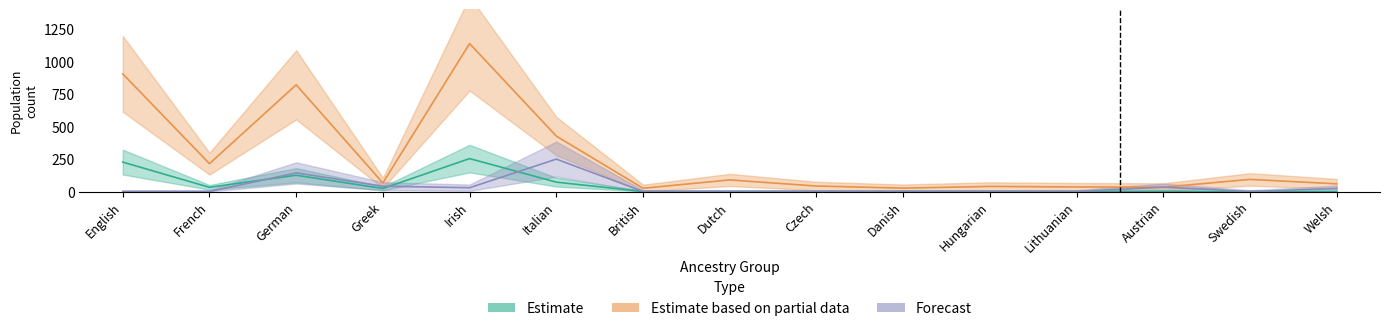

What is the sum of all Estimate values?

731